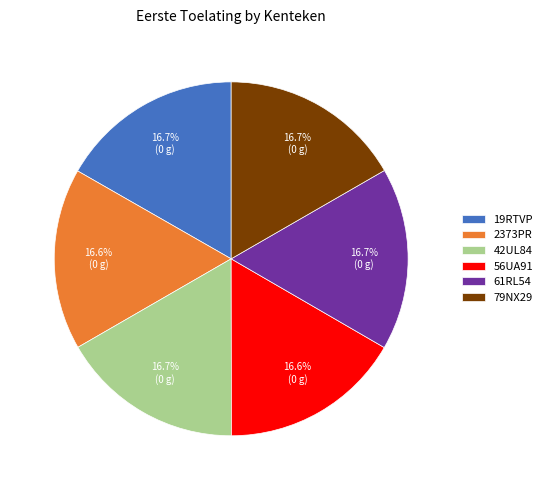

To the nearest percent, what percentage of the pie is 79NX29?

17%